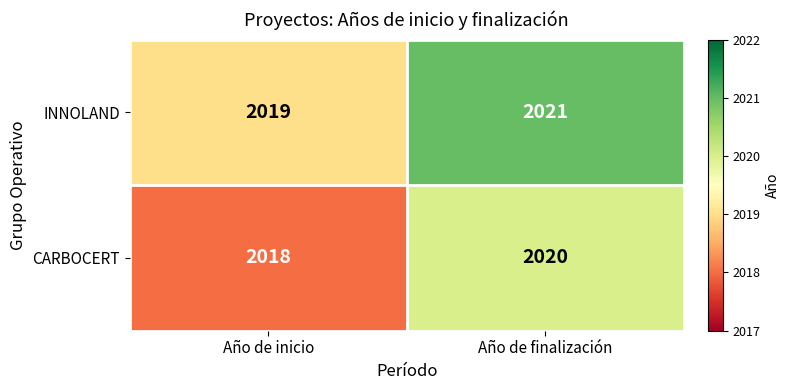

What is the minimum value shown in the chart?

2018